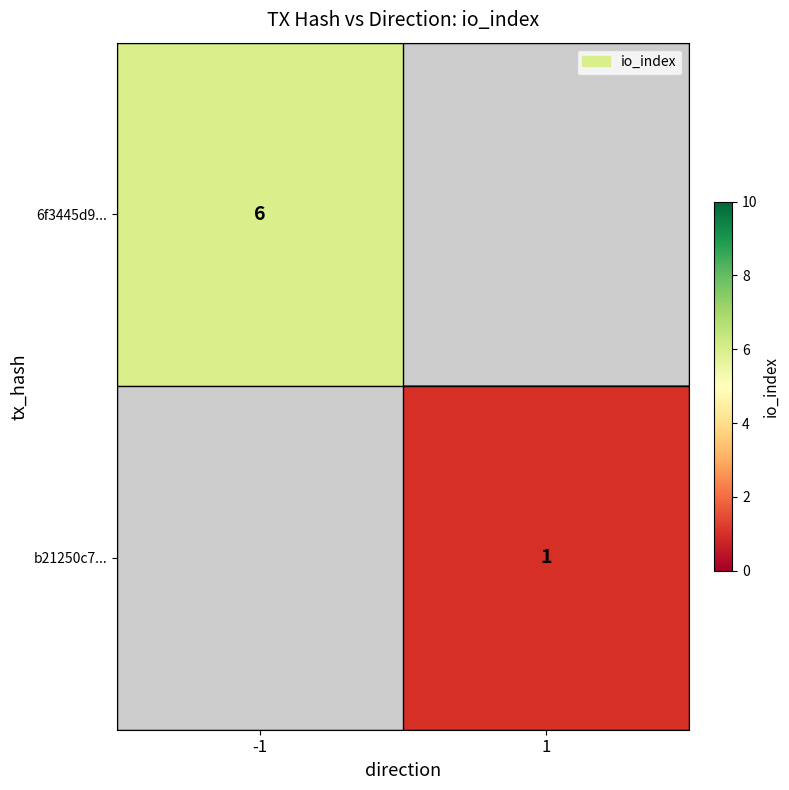

At how many categories does at least one series exceed 1?

1